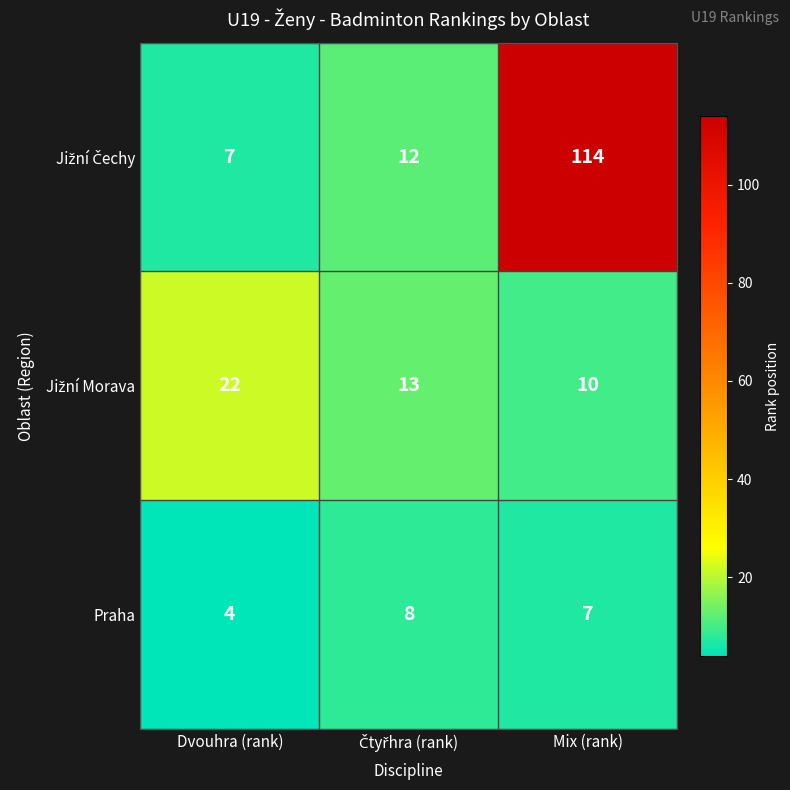

At which label is Praha closest to 6?

Mix (rank)